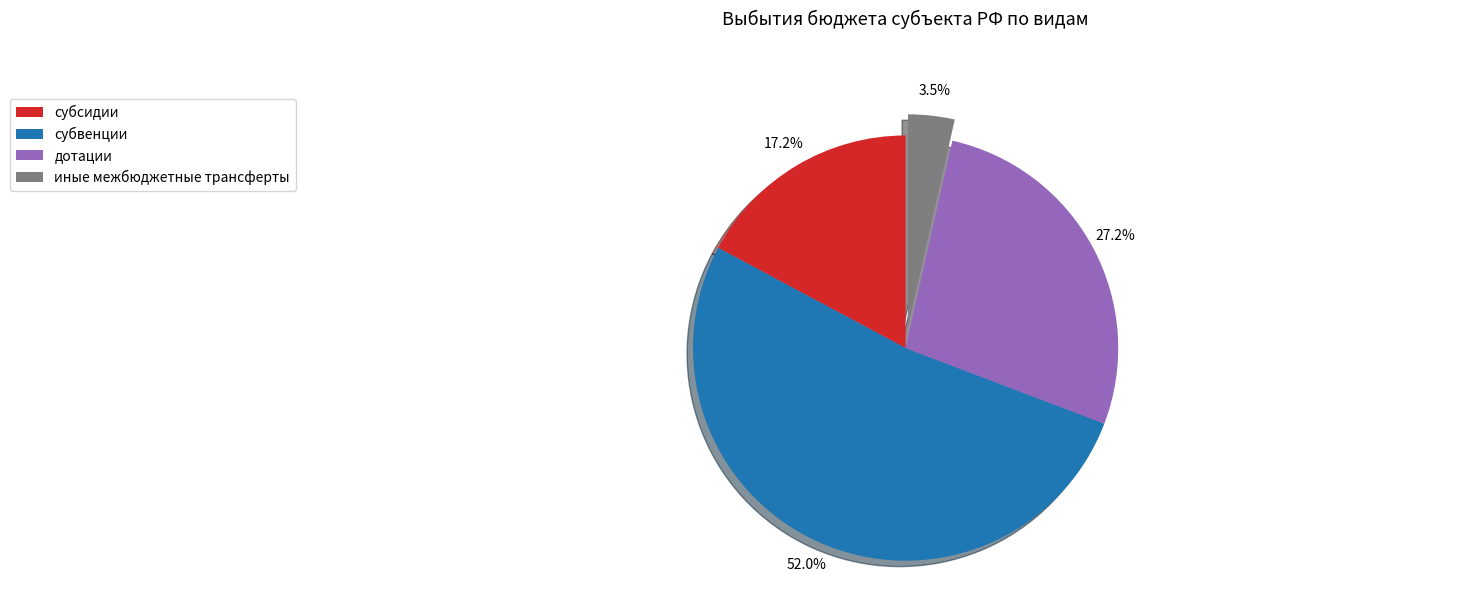

What portion of the pie excludes иные межбюджетные трансферты?

96.5%